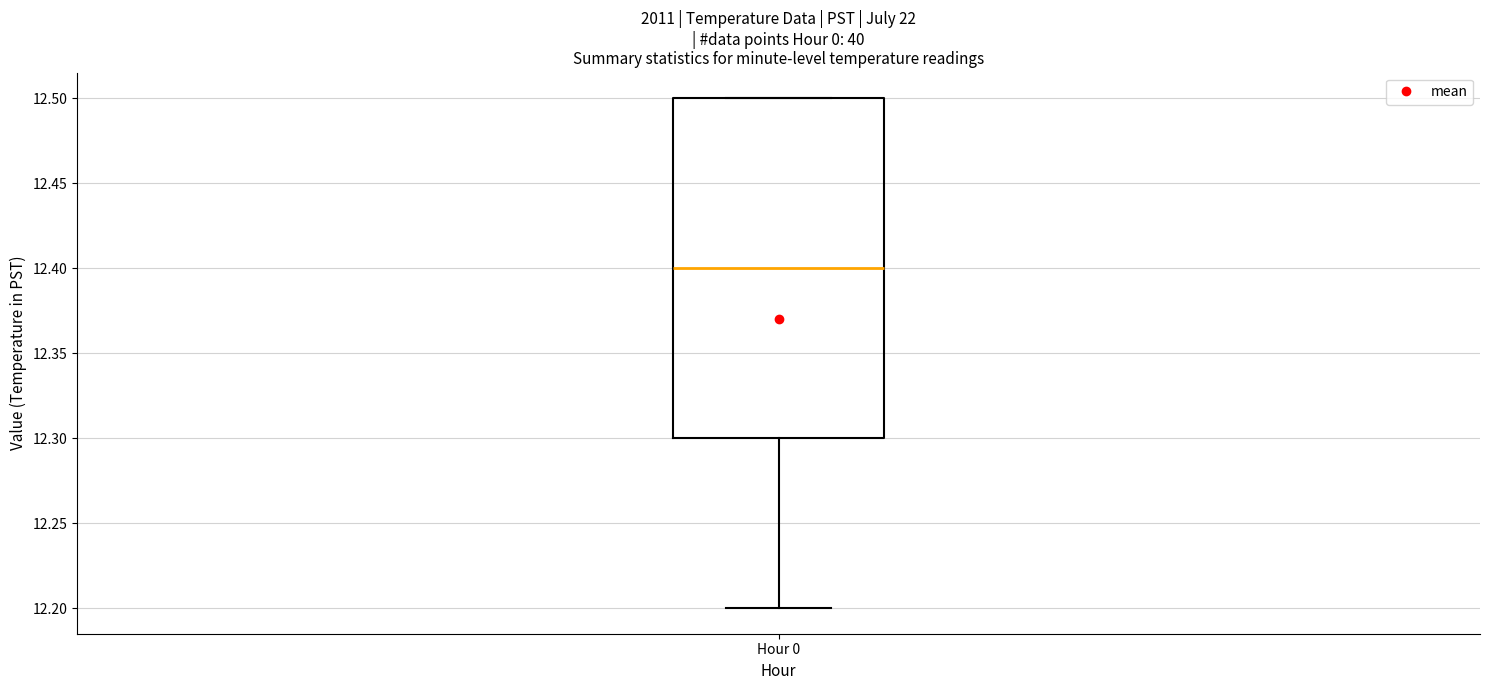

Where does the lower whisker of the box for Hour 0 end on the y-axis? The values are not printed on the chart, so give them approximately, as read against the axis.

12.2